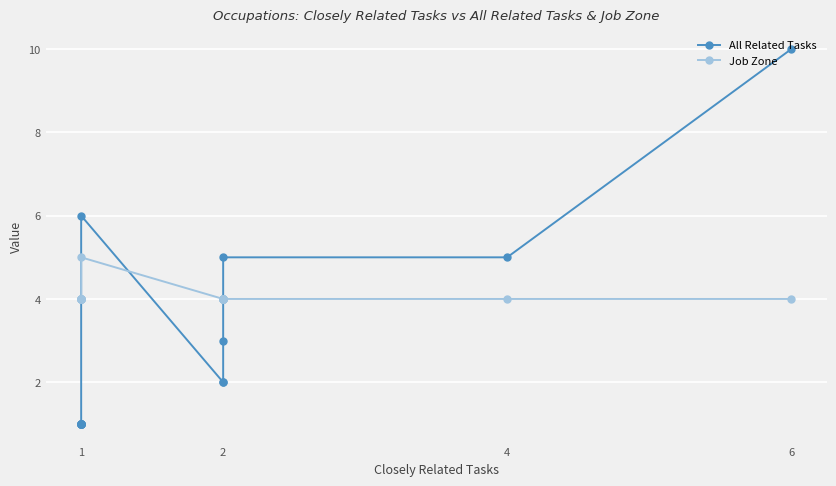

True or false: Job Zone and All Related Tasks cross at least once.

True